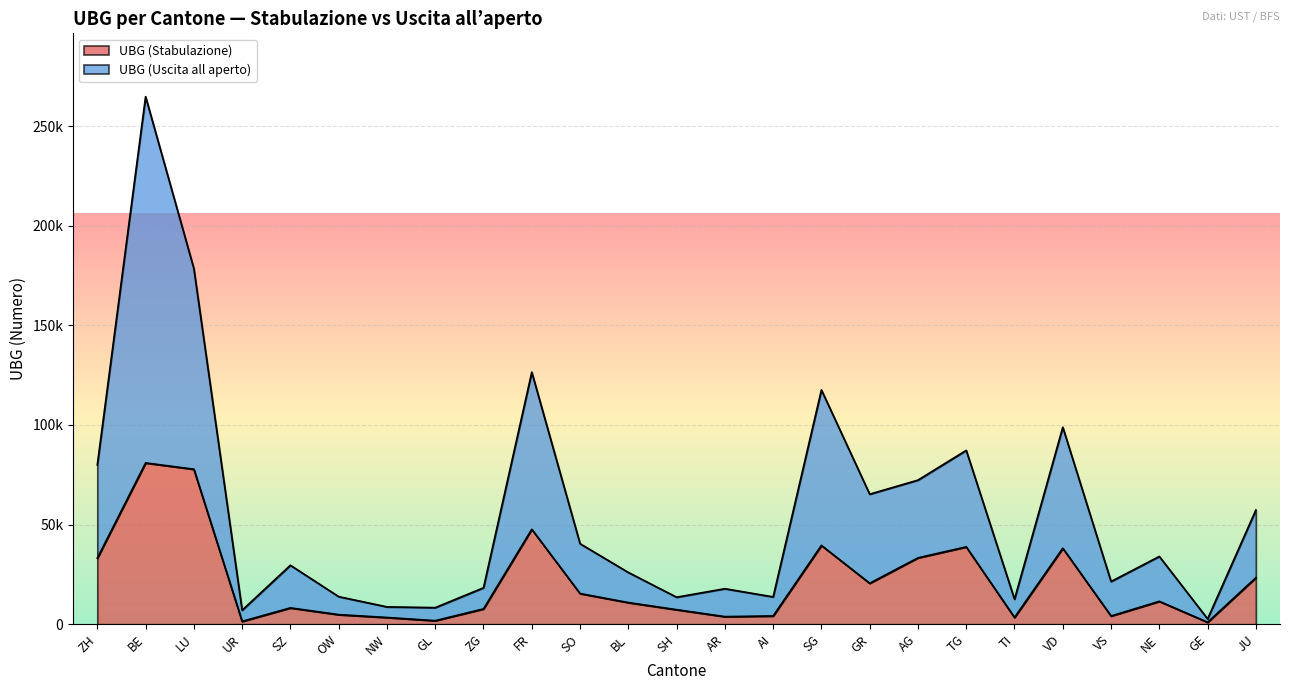

Which category has the highest value across all series?

BE